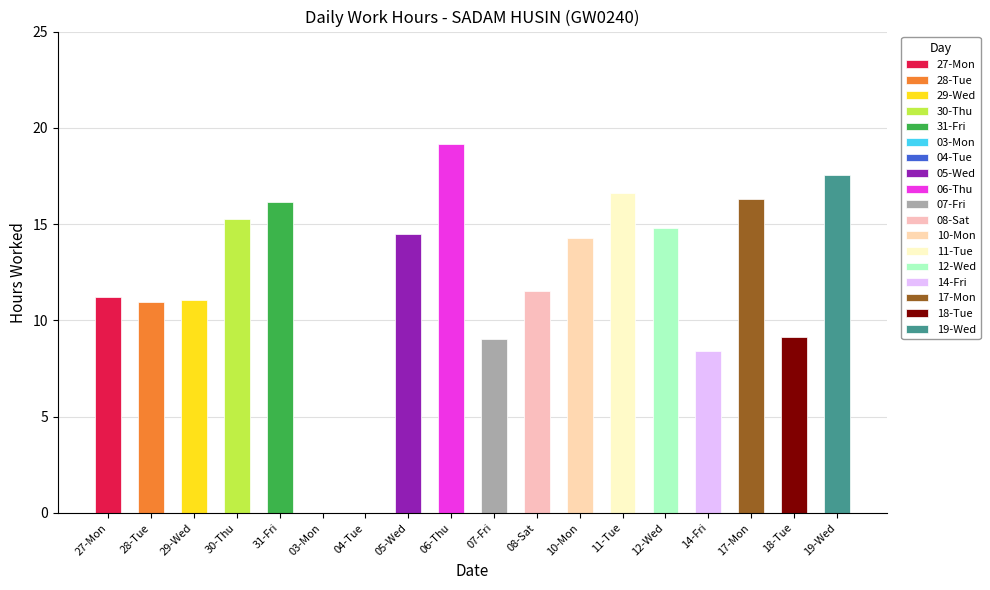

Reading left to right, transcribe all the data shown in this chart.

11.2	10.9	11.1	15.2	16.1	0.0	0.0	14.5	19.2	9.0	11.5	14.3	16.6	14.8	8.4	16.3	9.2	17.6